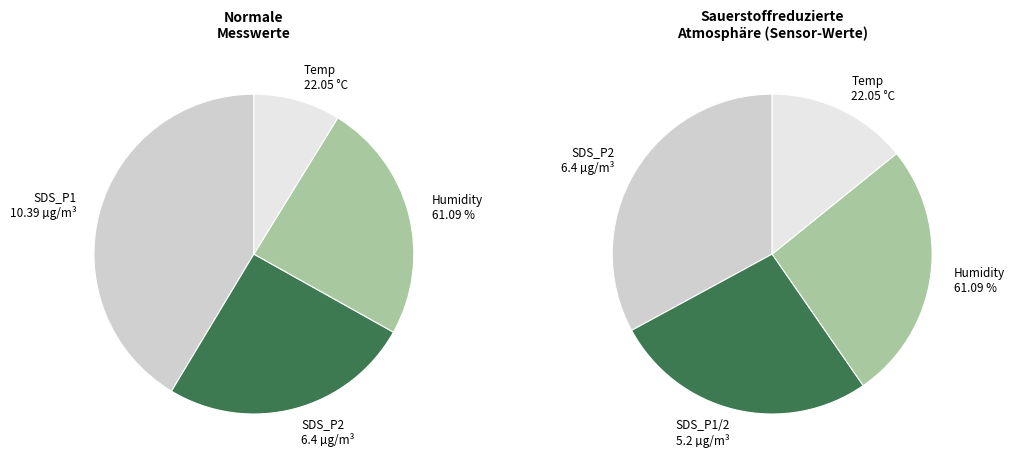

How much of the chart is everything except SDS_P2?

93.6%